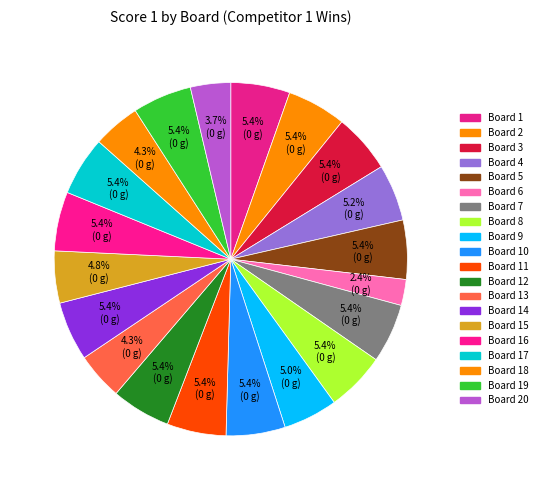

How many slices are in this pie chart?

20